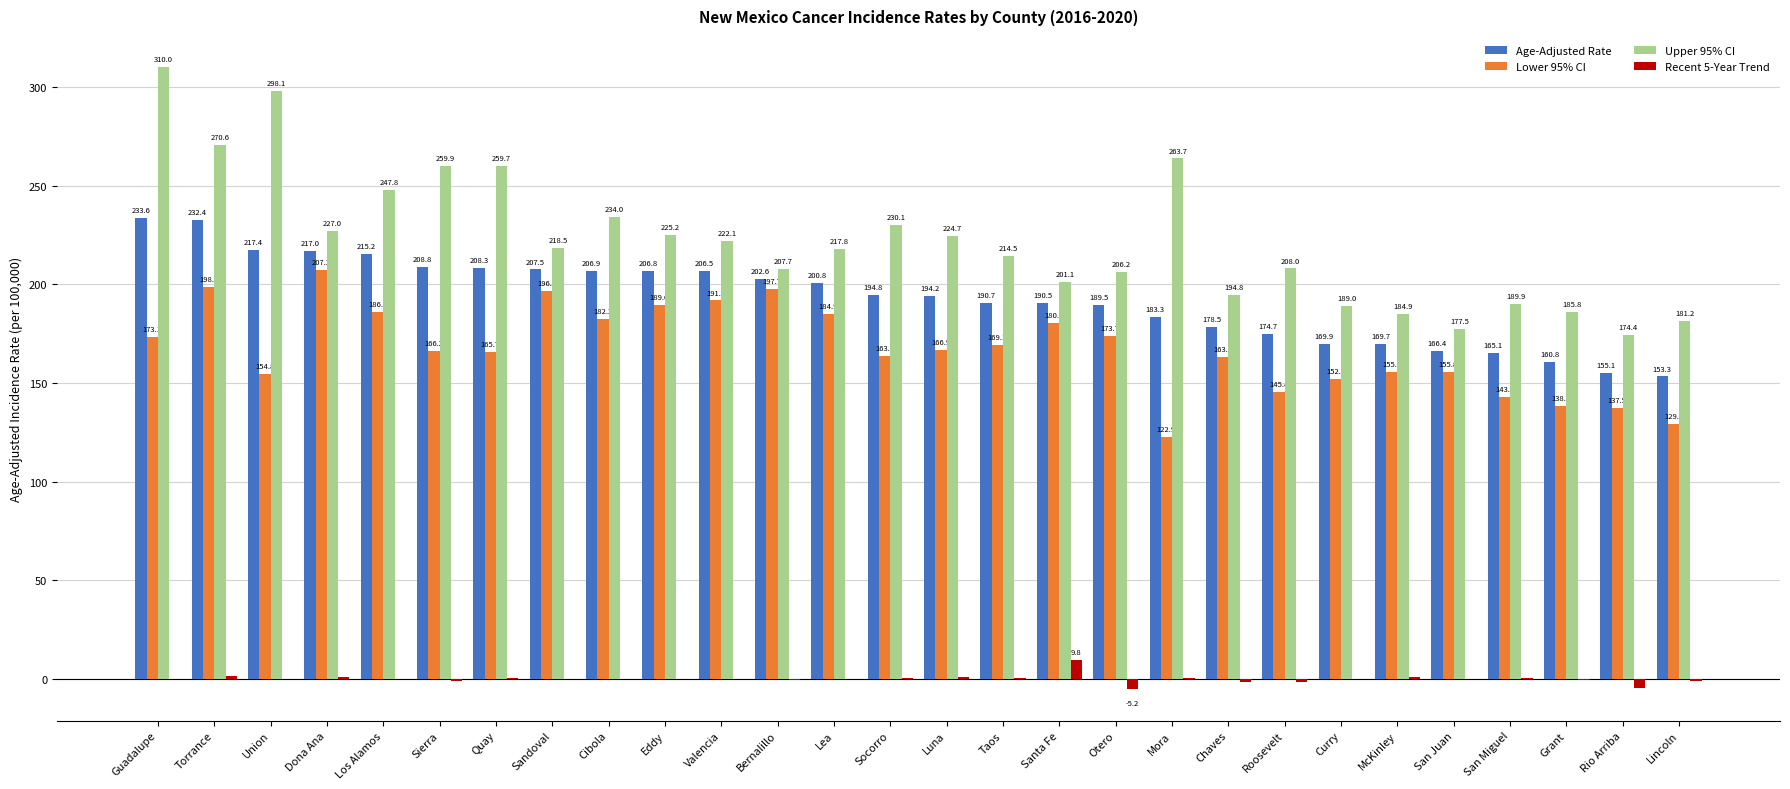

What are all the series names shown in the legend?

Age-Adjusted Rate, Lower 95% CI, Upper 95% CI, Recent 5-Year Trend